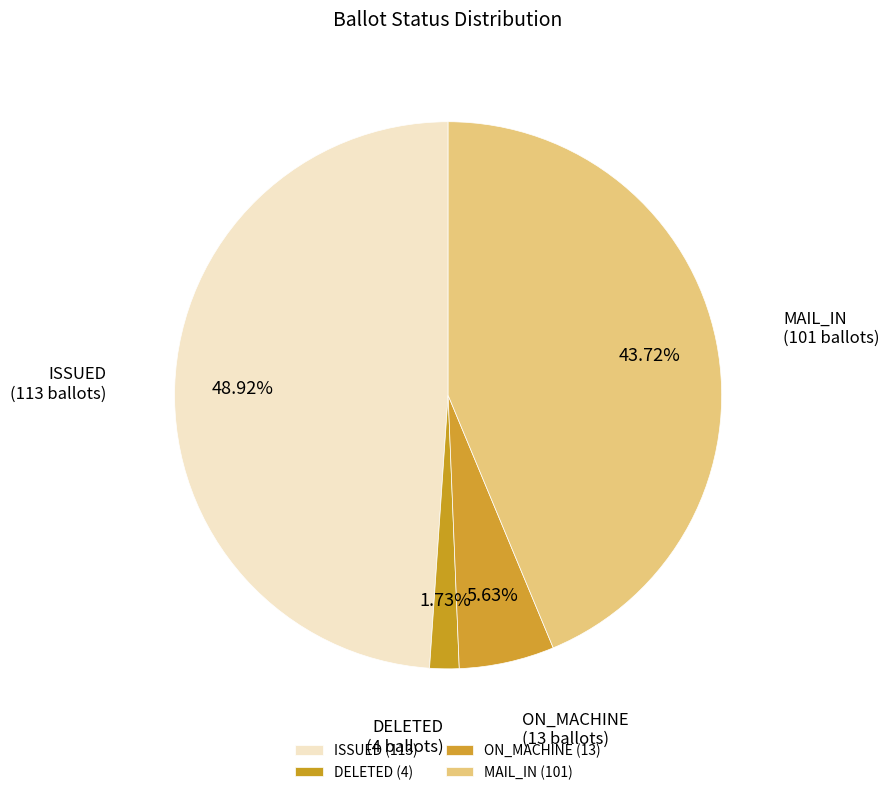

To the nearest percent, what is the difference between the largest and smallest slice percentages?

47%